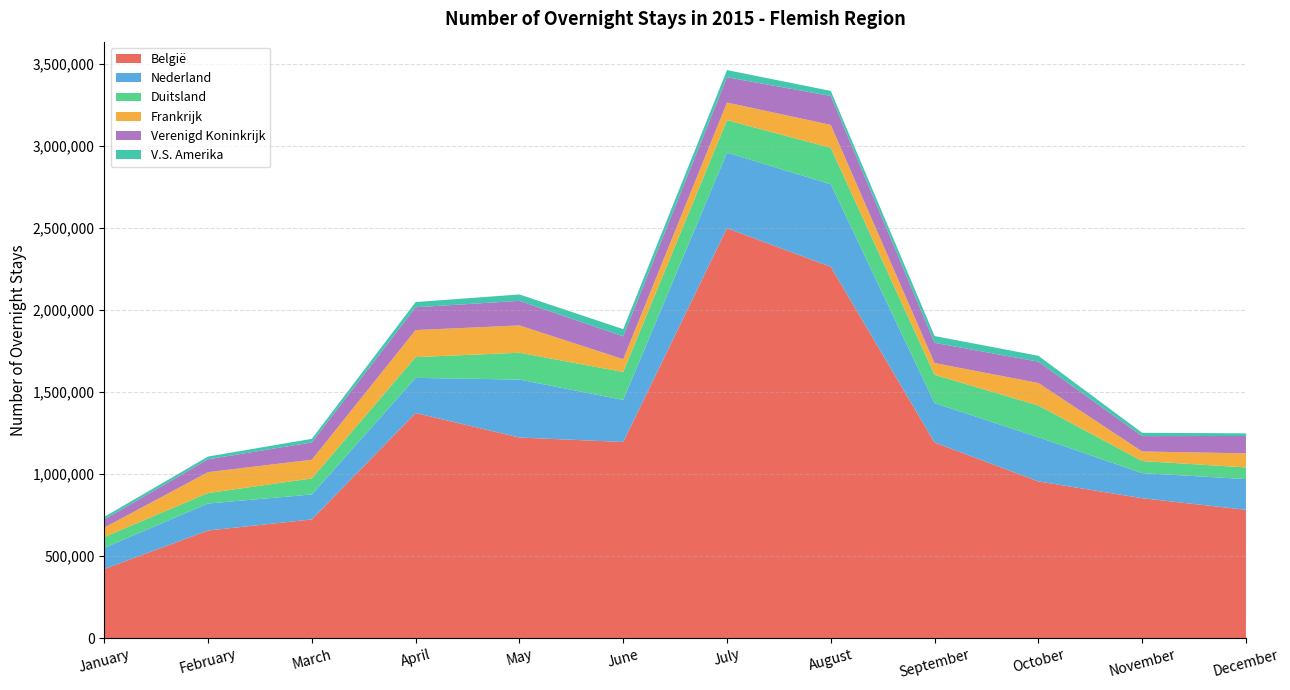

Reading left to right, extract all data points from this chart.

België: January=420905	February=655851	March=723502	April=1372455	May=1222934	June=1195767	July=2499385	August=2263916	September=1192558	October=955342	November=852821	December=782130
Nederland: January=129354	February=164763	March=152126	April=214254	May=353431	June=256322	July=461163	August=503342	September=240390	October=269312	November=153187	December=187419
Duitsland: January=65920	February=63649	March=97771	April=126668	May=163645	June=170744	July=197731	August=222203	September=172435	October=193668	November=73621	December=70816
Frankrijk: January=57466	February=127575	March=114180	April=164823	May=166506	June=77800	July=107474	August=140064	September=71788	October=137109	November=58274	December=86090
Verenigd Koninkrijk: January=49147	February=78462	March=105568	April=139053	May=149904	June=139393	July=154351	August=176285	September=123323	October=130044	November=93803	December=105803
V.S. Amerika: January=16318	February=16667	March=21957	April=31936	May=39018	June=43872	July=43736	August=30923	September=41361	October=35980	November=20054	December=16303